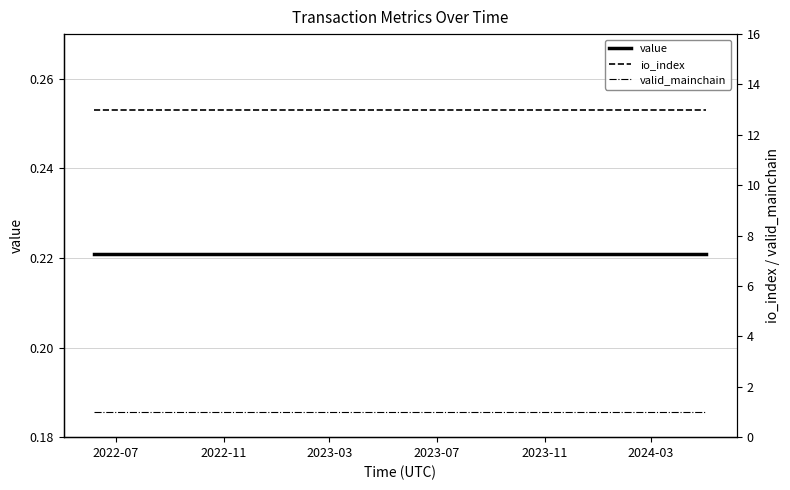

Which category has the highest value in the value series?

2022-07